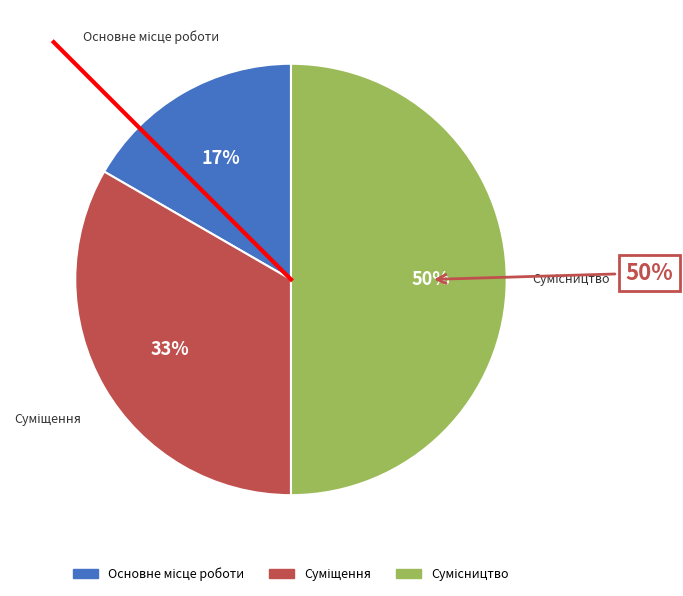

Which slice is the largest?

Сумісництво